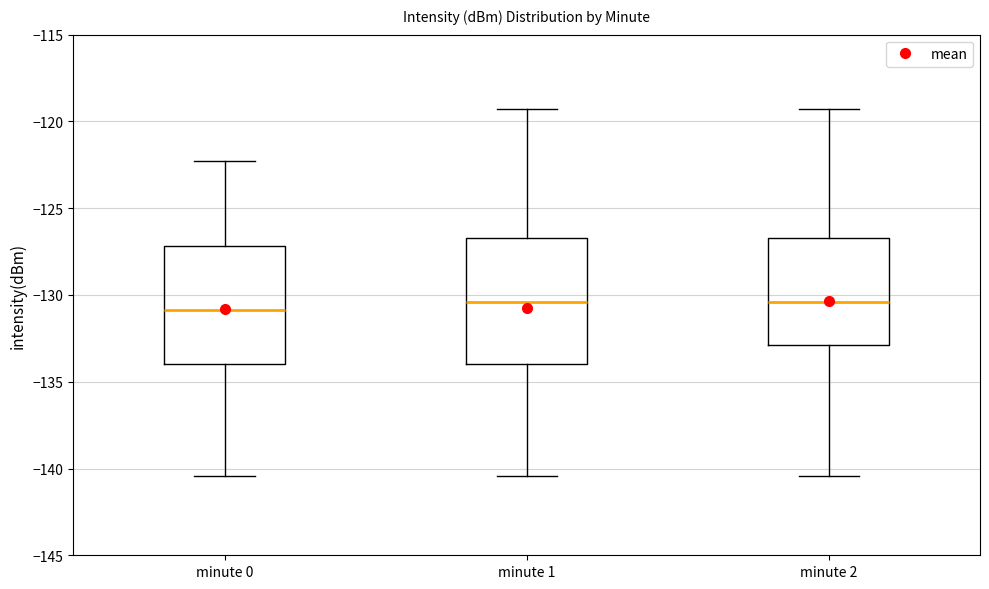

Reading left to right, read every box against the y-axis: the position of its median line, the range the box covers, and the ends of its whiskers. The values are not printed on the chart, so give them approximately, as read against the axis.

minute 0: median -131.0, box -134.0 to -127.0, whiskers -140.5 to -122.5
minute 1: median -130.5, box -134.0 to -126.5, whiskers -140.5 to -119.5
minute 2: median -130.5, box -133.0 to -126.5, whiskers -140.5 to -119.5